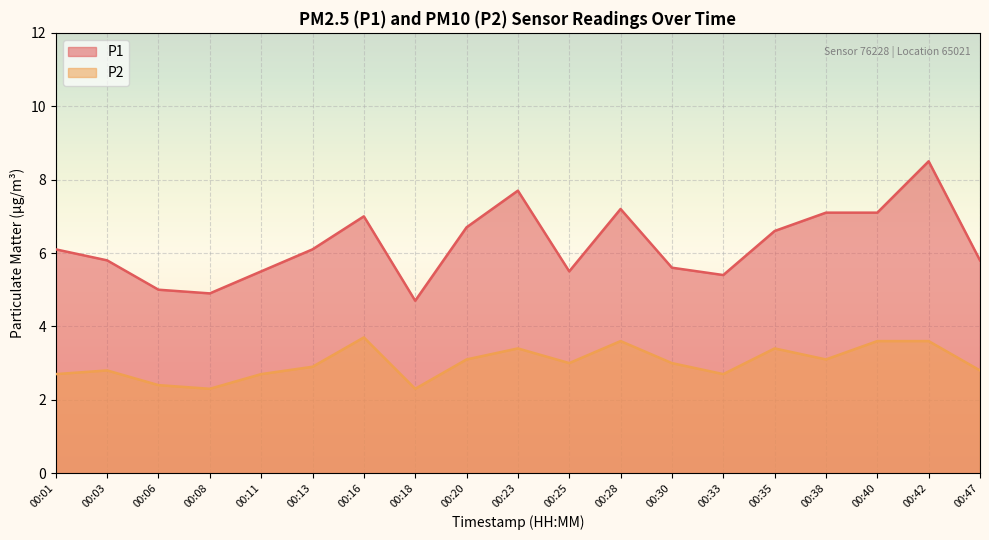

True or false: P2 and P1 cross at least once.

False